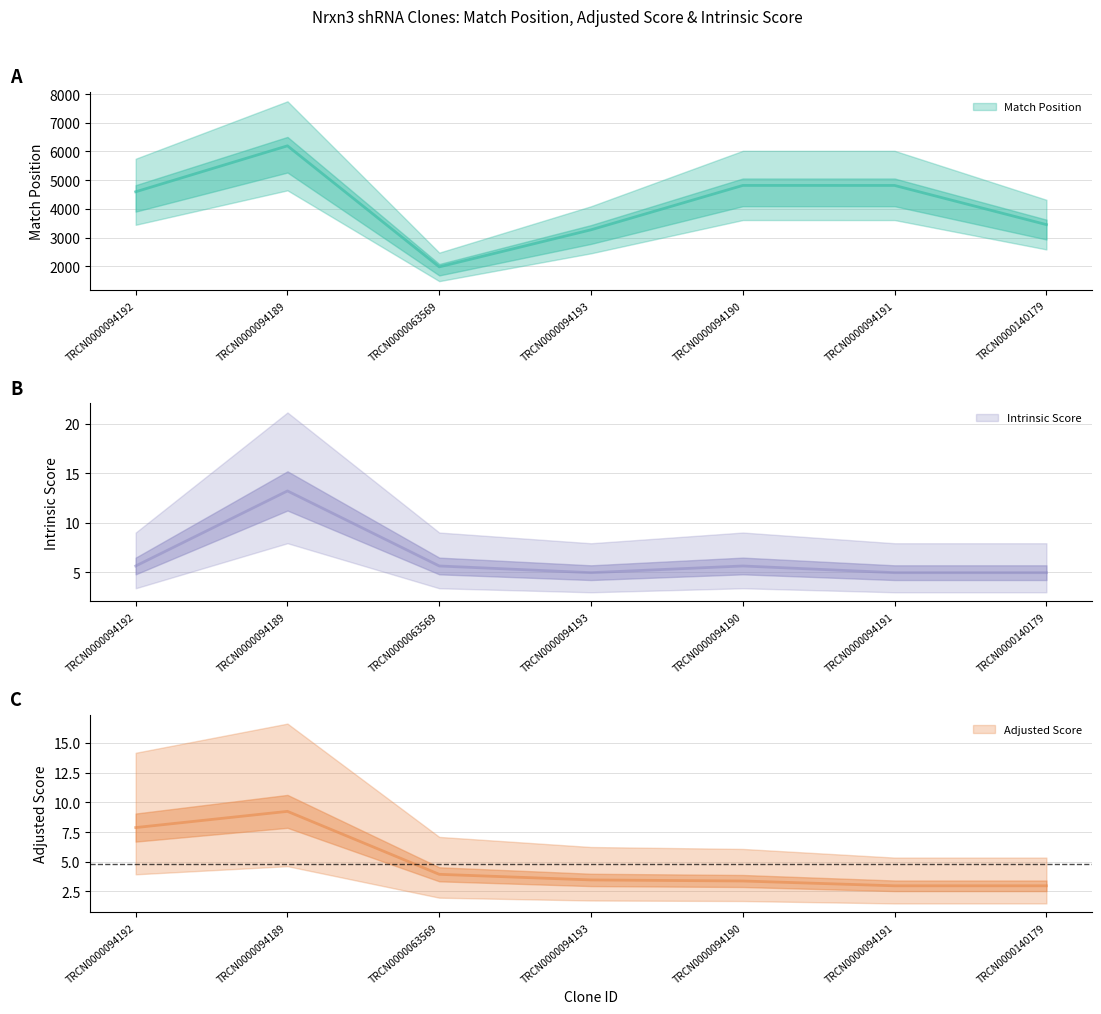

What is the average value of the Intrinsic Score series?

6.4